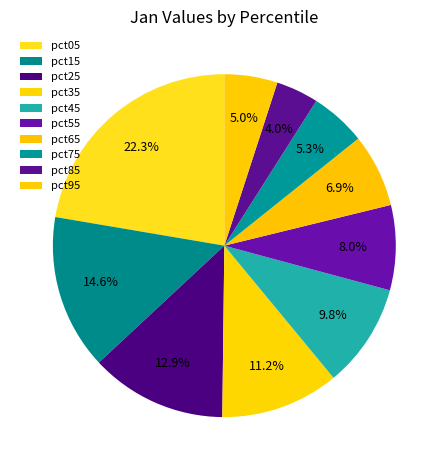

To the nearest percent, what percentage of the pie is pct05?

22%